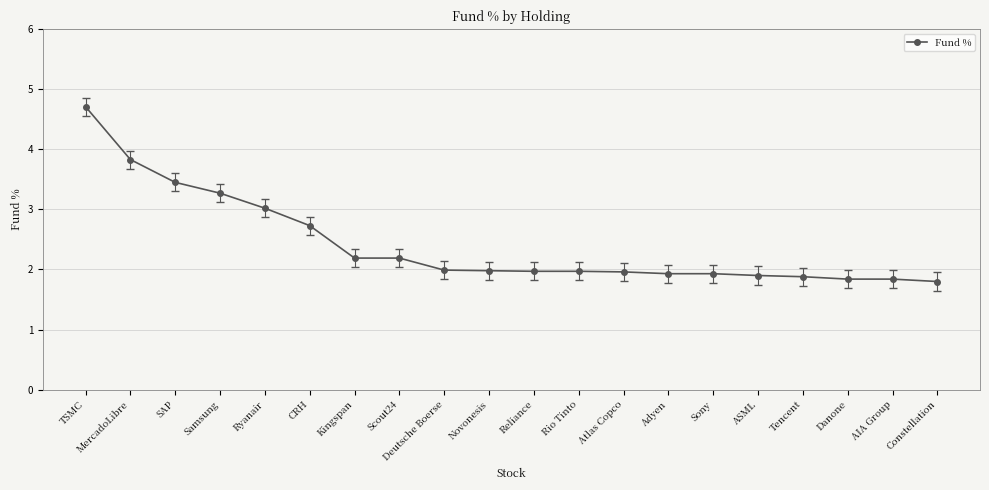

What is the sum of the values at Tencent and Deutsche Boerse?

3.9